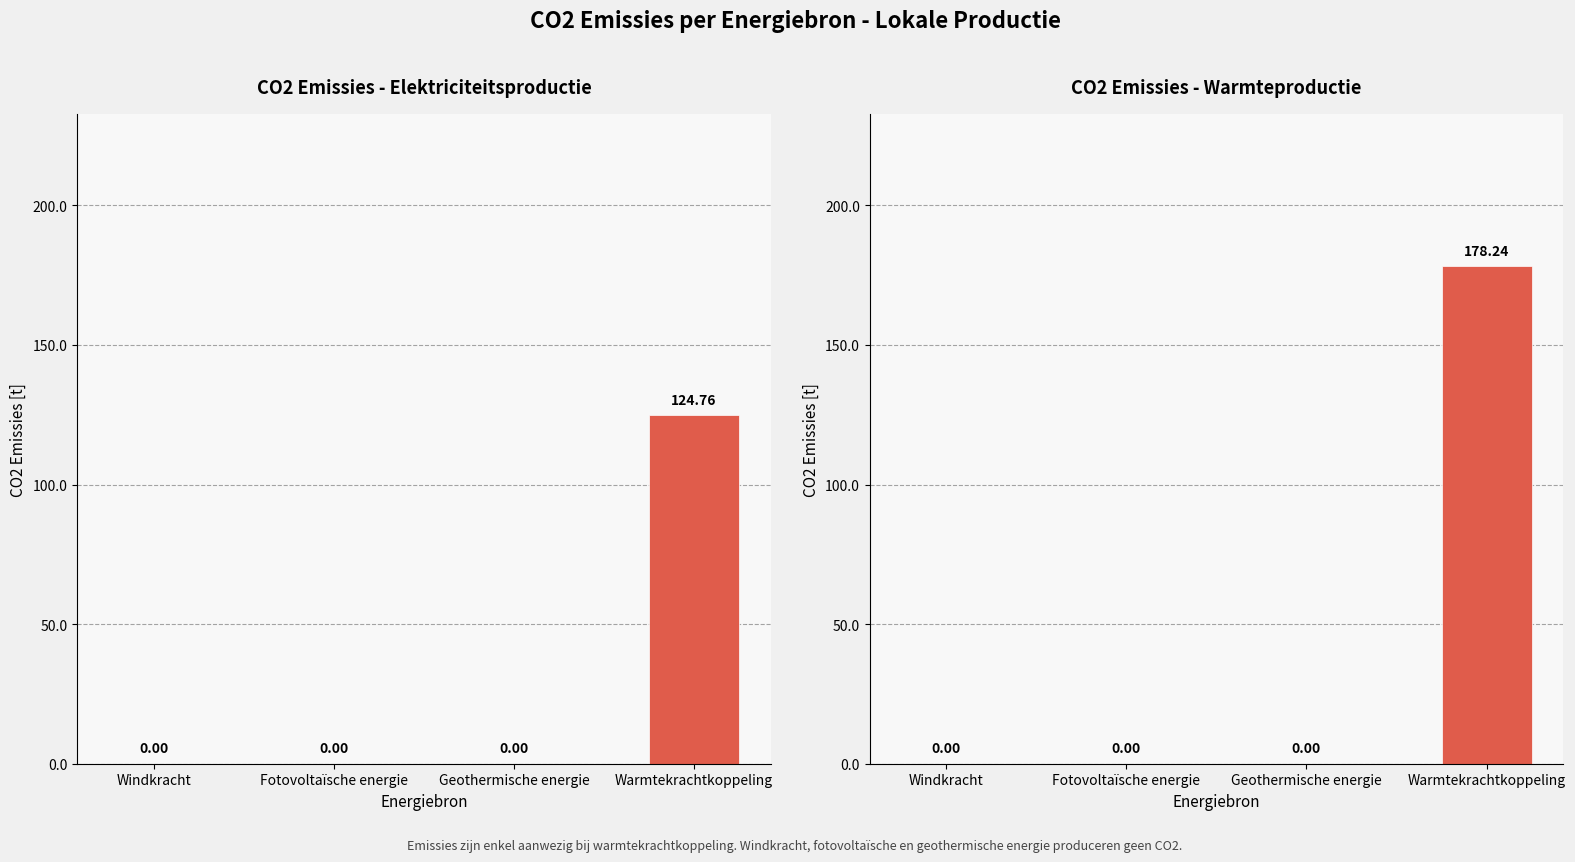

List the series in order of their peak value, highest first.

Warmte, Elektriciteit